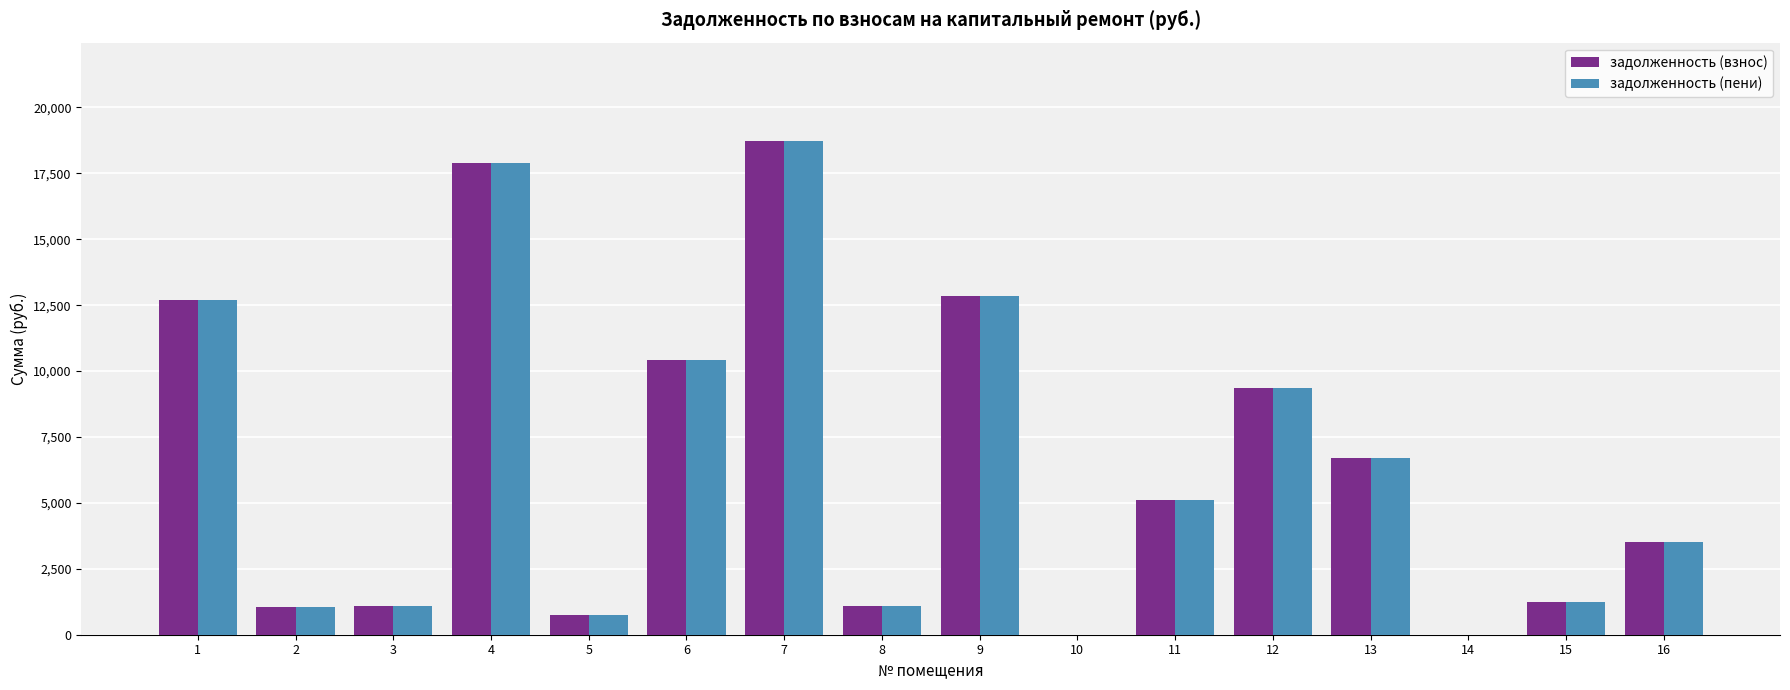

The value of задолженность (взнос) at 9 is 12861.3. True or false?

True